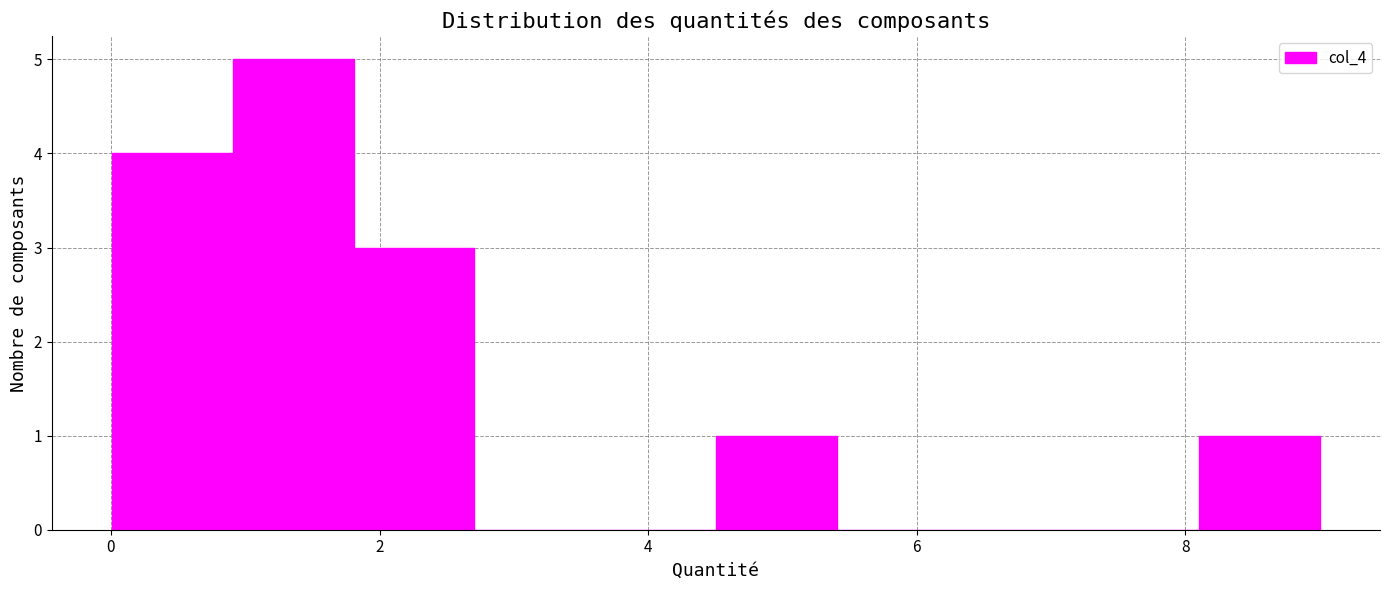

Reading left to right, transcribe this chart: for each bar, give the range it covers on the x-axis and its height. Neither the bar edges nor the heights are printed on the chart, so give them approximately, as read against the axes.

0.0 to 1.0: 4
1.0 to 1.8: 5
1.8 to 2.8: 3
2.8 to 3.6: 0
3.6 to 4.6: 0
4.6 to 5.4: 1
5.4 to 6.4: 0
6.4 to 7.2: 0
7.2 to 8.2: 0
8.2 to 9.0: 1